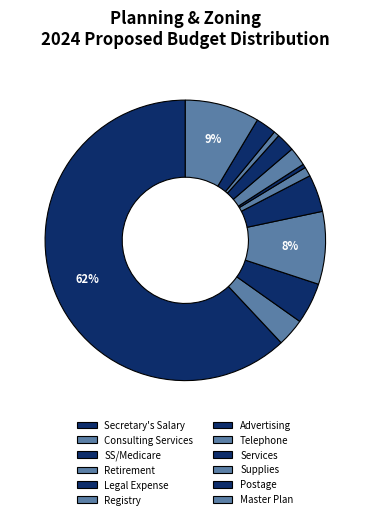

To the nearest percent, what portion does Postage represent?

2%